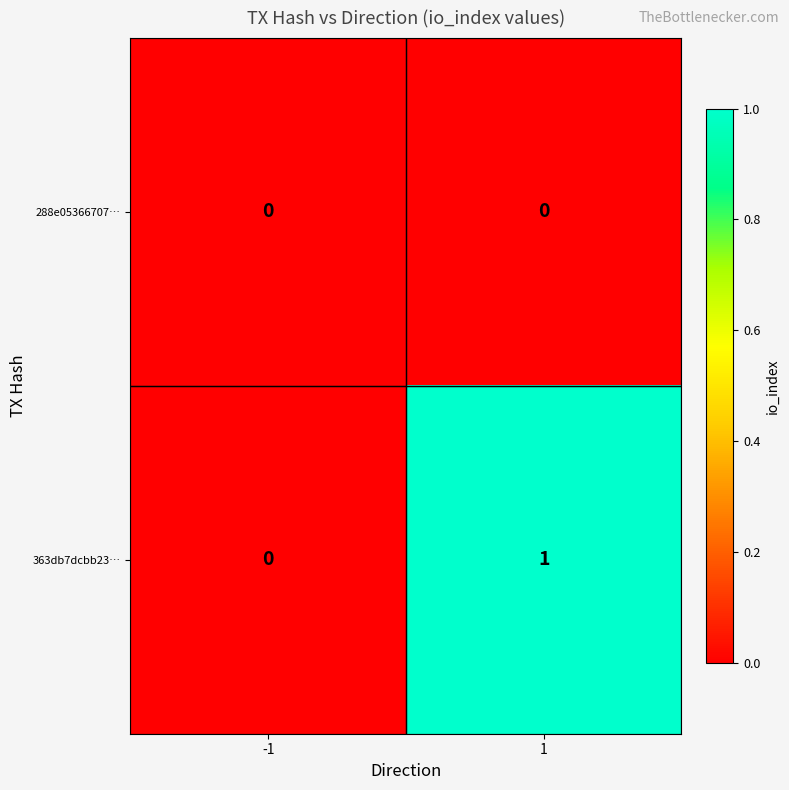

At which category is the sum across all series the highest?

1